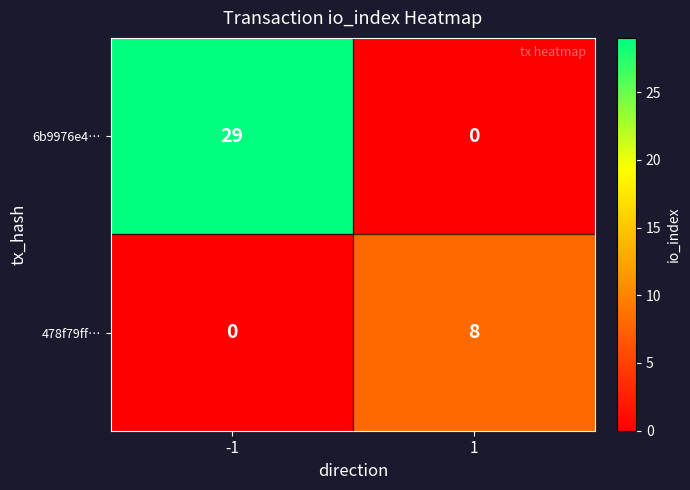

What is the difference between the 478f79ff… values at 1 and -1?

8